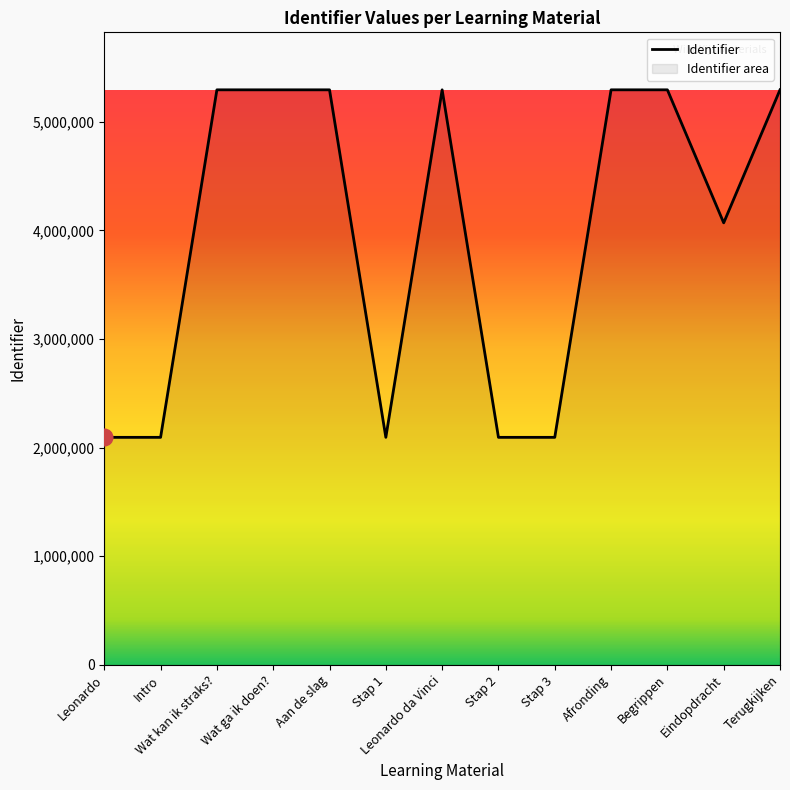

What value does the data have at Begrippen?

5294993